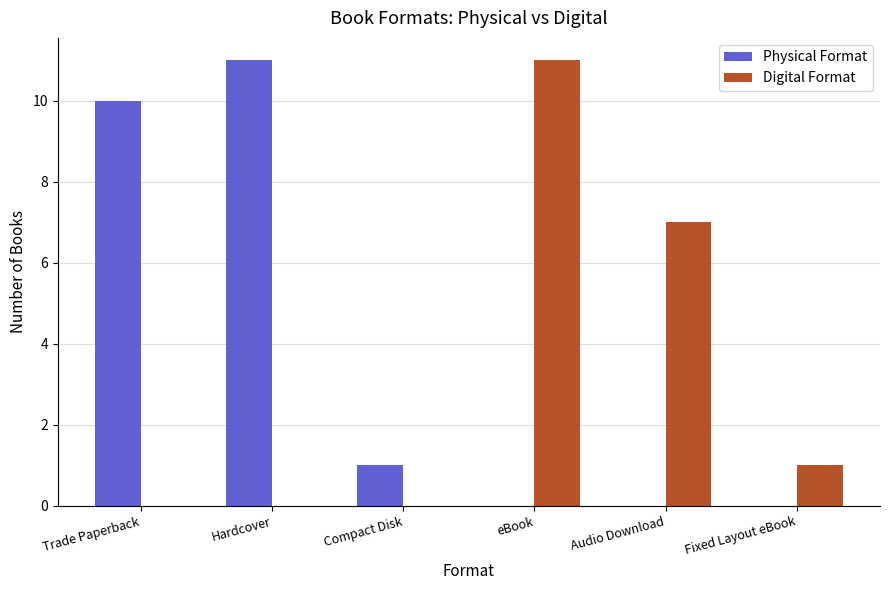

What is the total value across all series at Compact Disk?

1